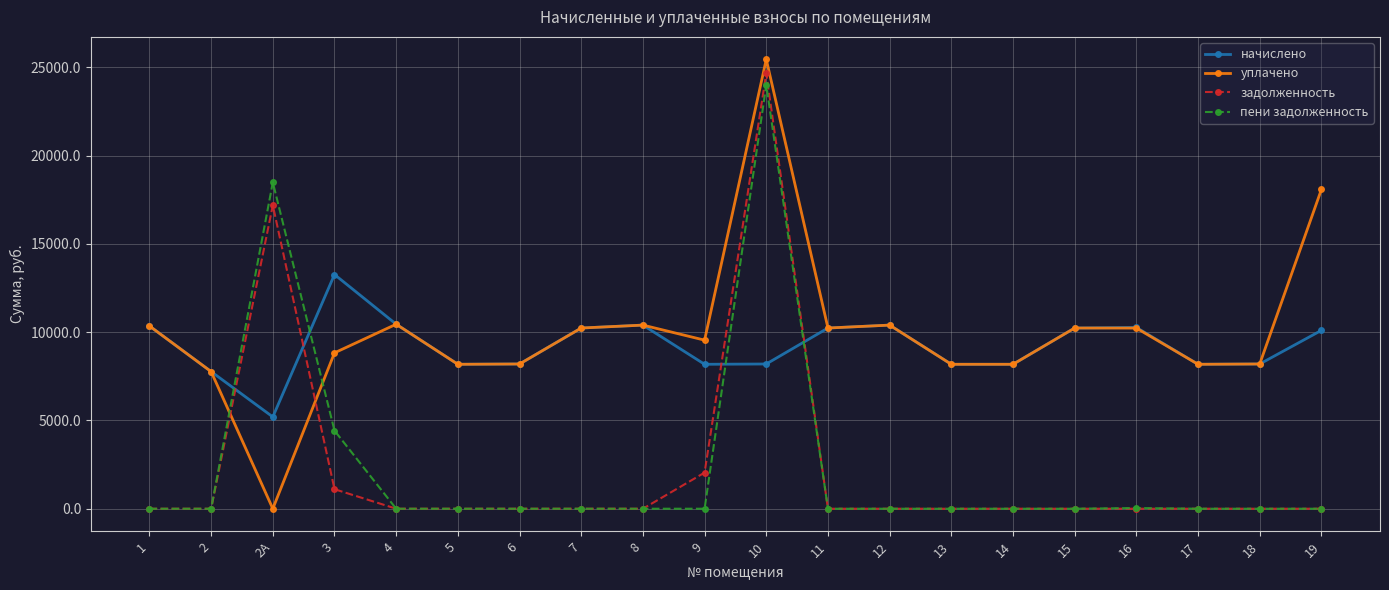

Is the value of пени задолженность at 14 greater than the value of начислено at 11?

No